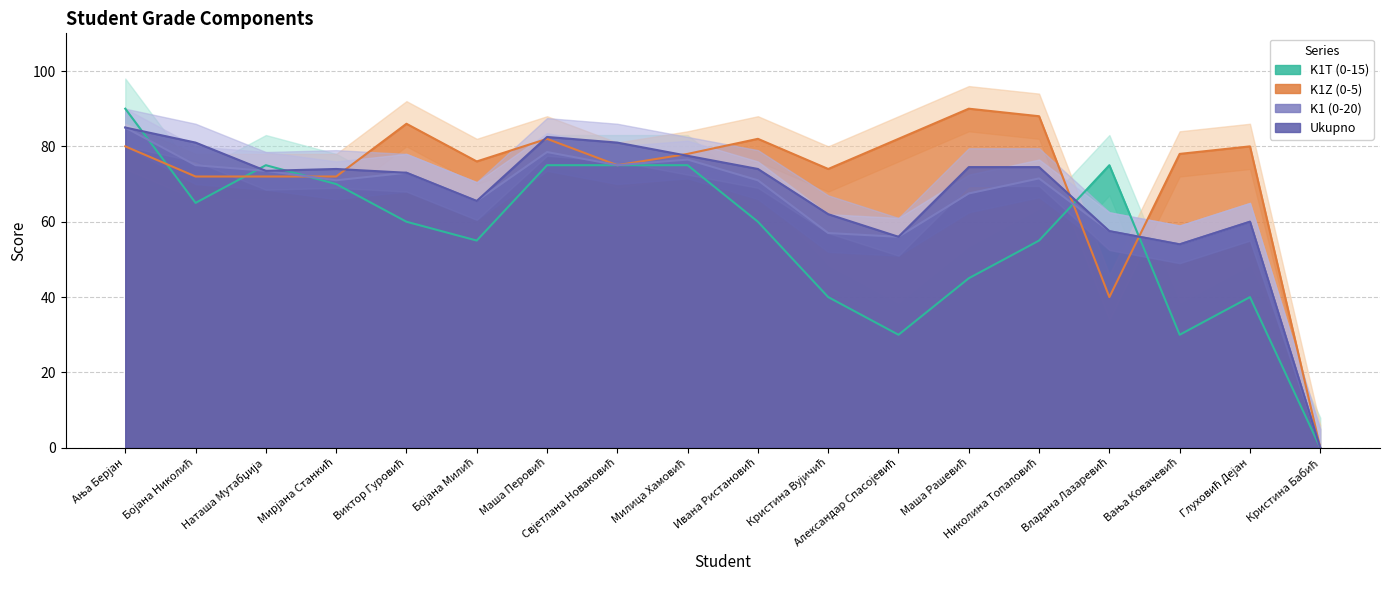

Which category has the highest value in the K1T (0-15) series?

Ања Берјан